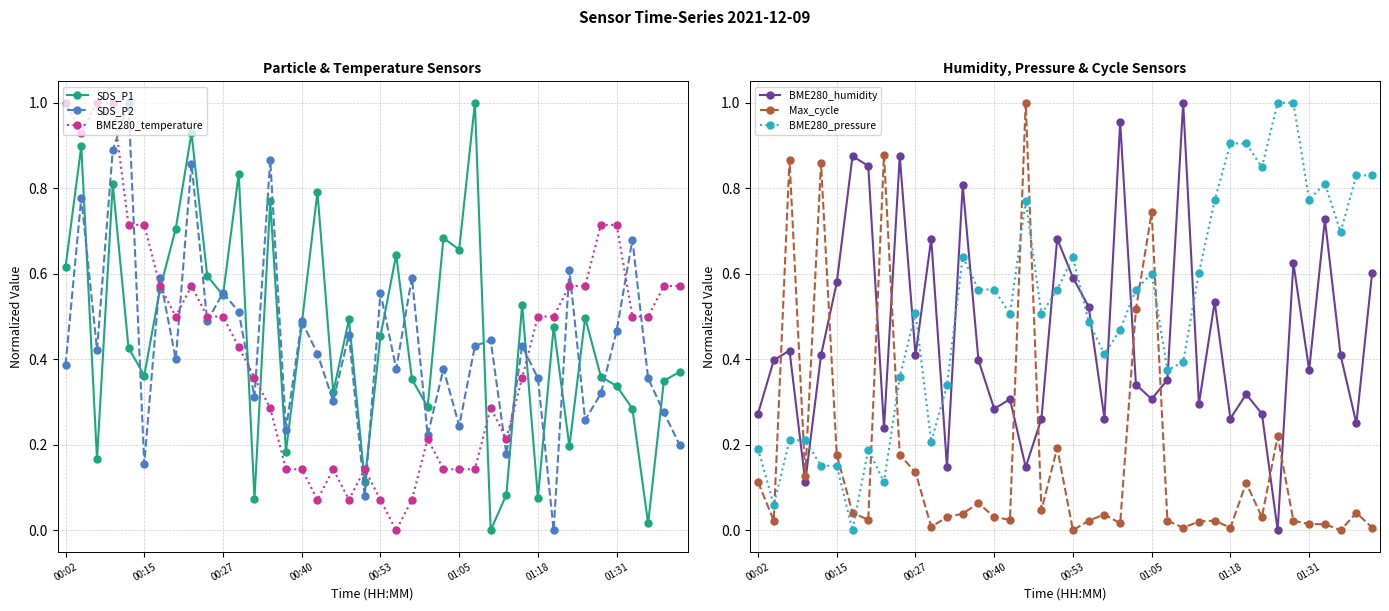

Is it true that SDS_P2 equals 0.4 at 26?

True